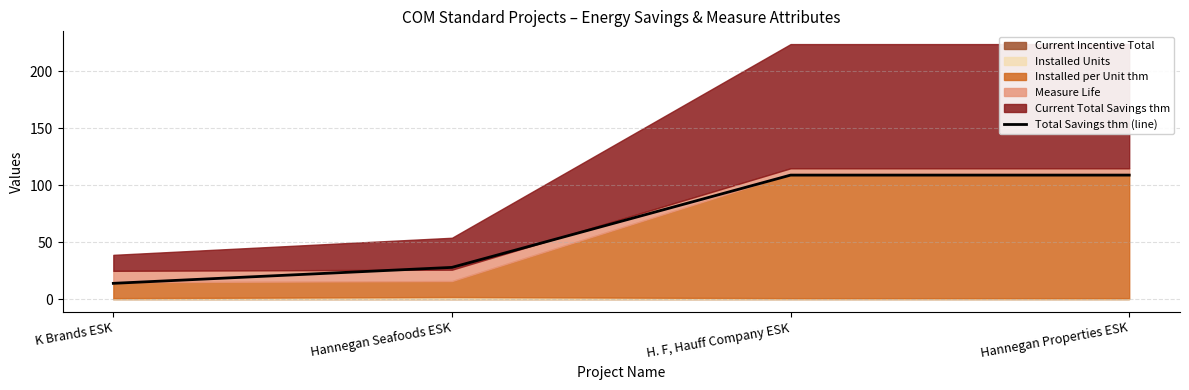

What is the difference between the second highest and minimum values?

95